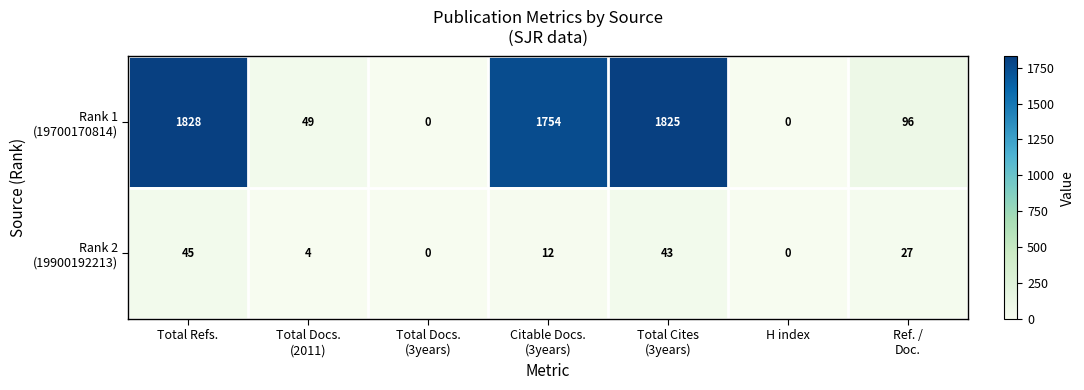

At how many categories does at least one series exceed 1582?

3